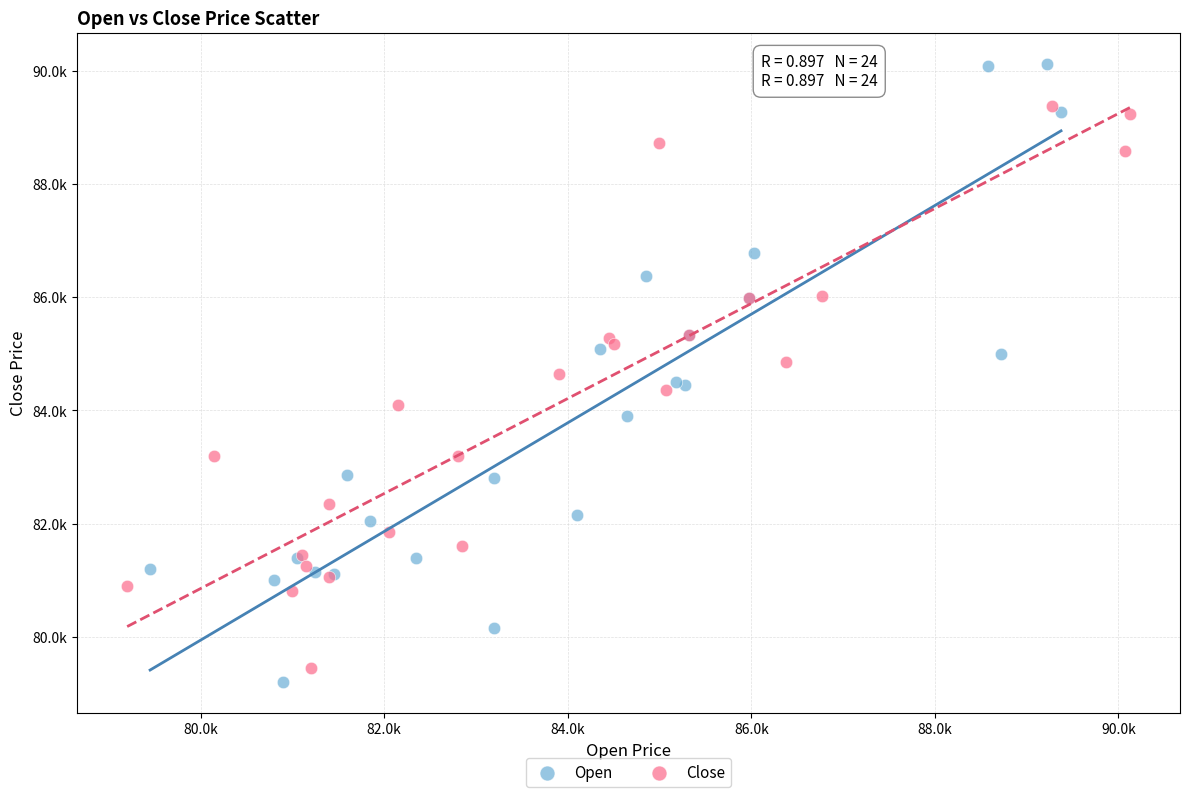

What are all the series names shown in the legend?

Open, Close